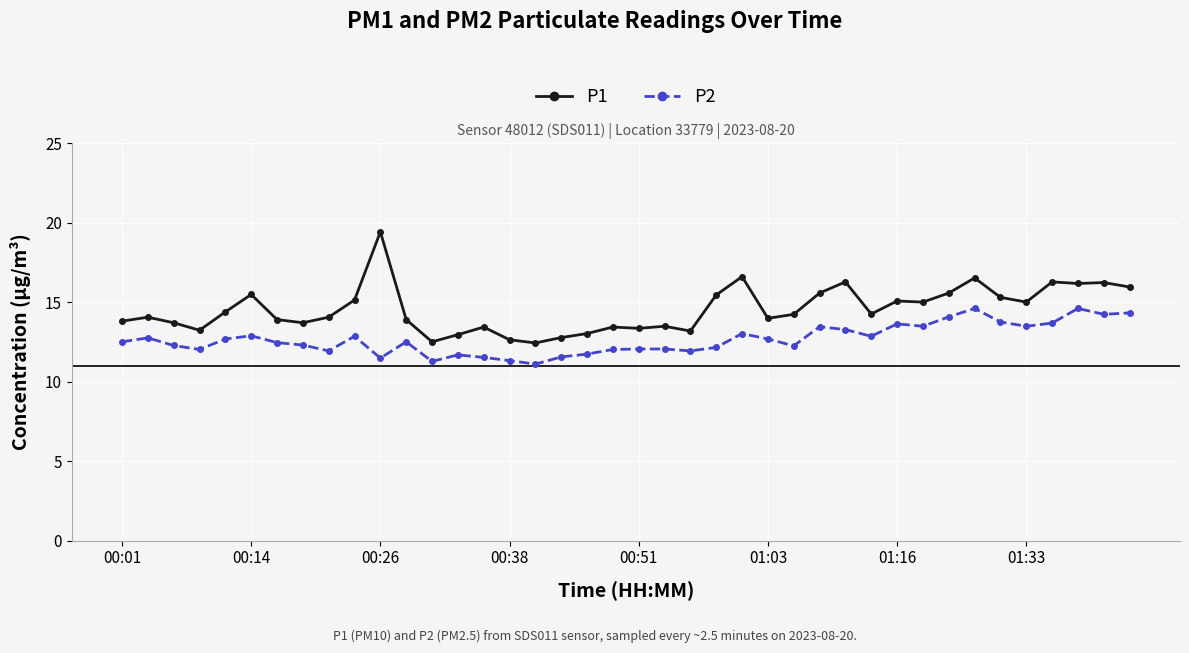

Which series has the widest spread of values?

P1